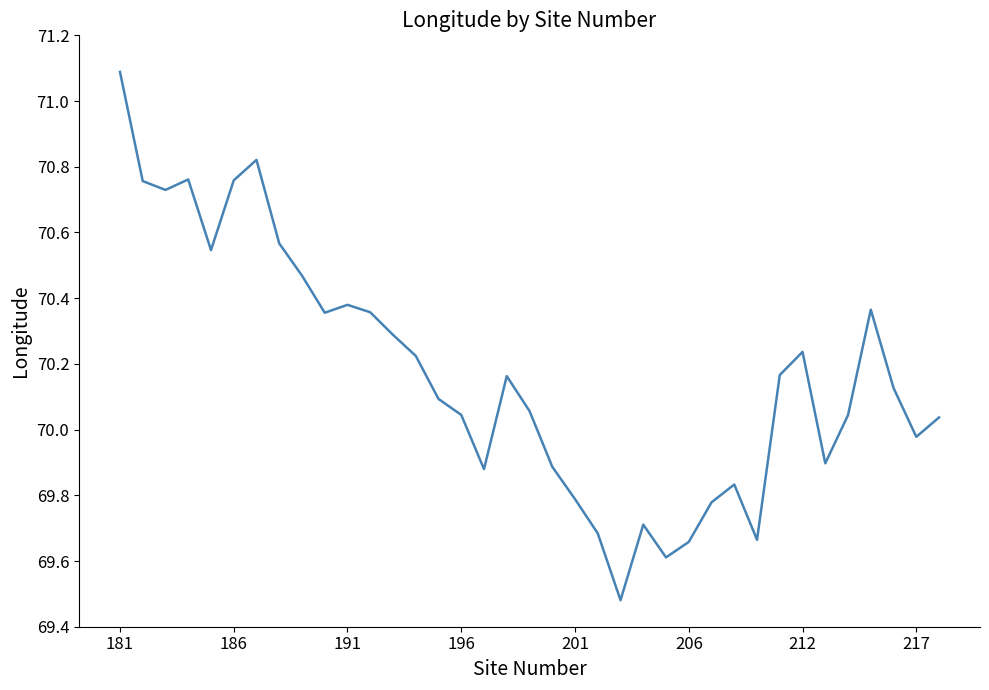

What is the difference between the maximum and minimum values?

1.6